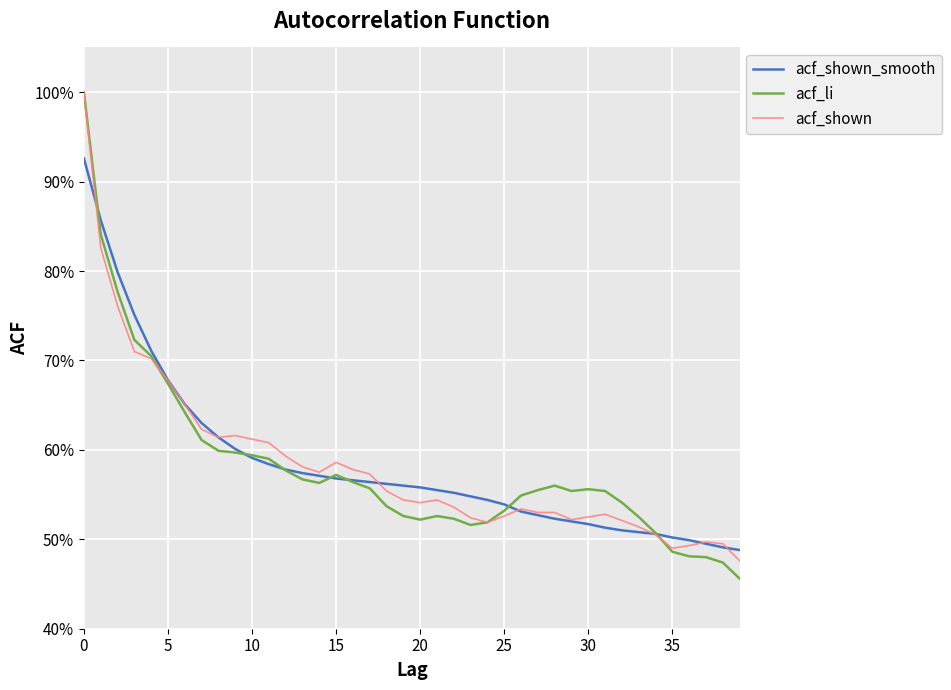

What are all the series names shown in the legend?

acf_shown_smooth, acf_li, acf_shown